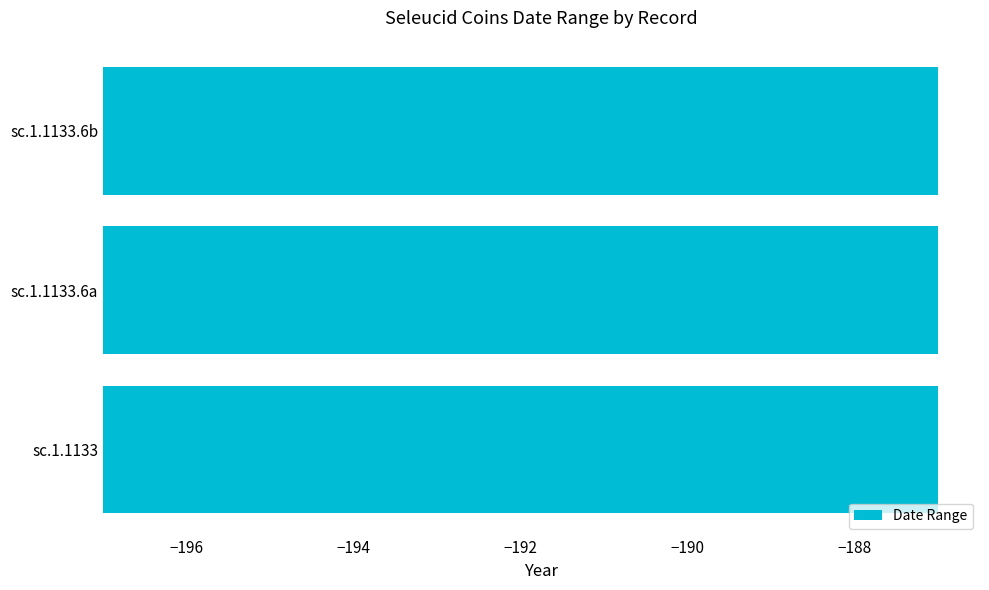

What is the value of the Hasta el año bar at the 2nd from the left?

-187